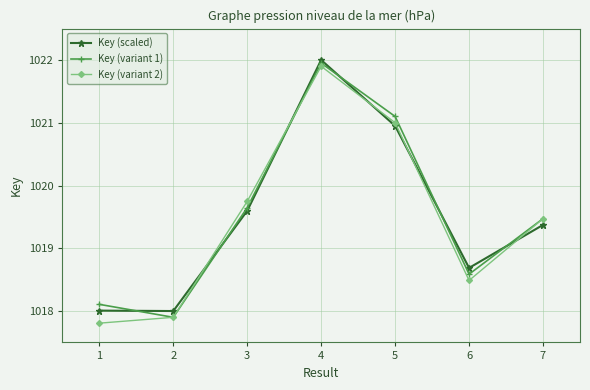

Reading right to left, extract all data points from this chart.

Key (scaled): 1019.4	1018.7	1021.0	1022.0	1019.6	1018.0	1018.0
Key (variant 1): 1019.5	1018.6	1021.1	1022.0	1019.6	1017.9	1018.1
Key (variant 2): 1019.5	1018.5	1021.0	1021.9	1019.7	1017.9	1017.8